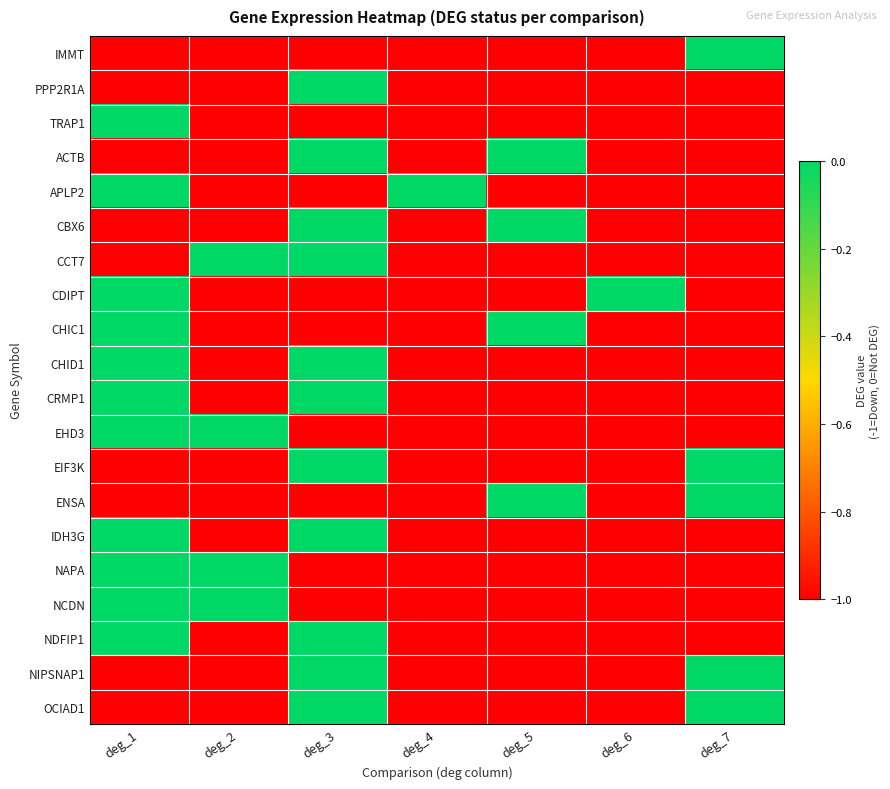

Rank the series at deg_6 from lowest to highest value.

IMMT, PPP2R1A, TRAP1, ACTB, APLP2, CBX6, CCT7, CHIC1, CHID1, CRMP1, EHD3, EIF3K, ENSA, IDH3G, NAPA, NCDN, NDFIP1, NIPSNAP1, OCIAD1, CDIPT